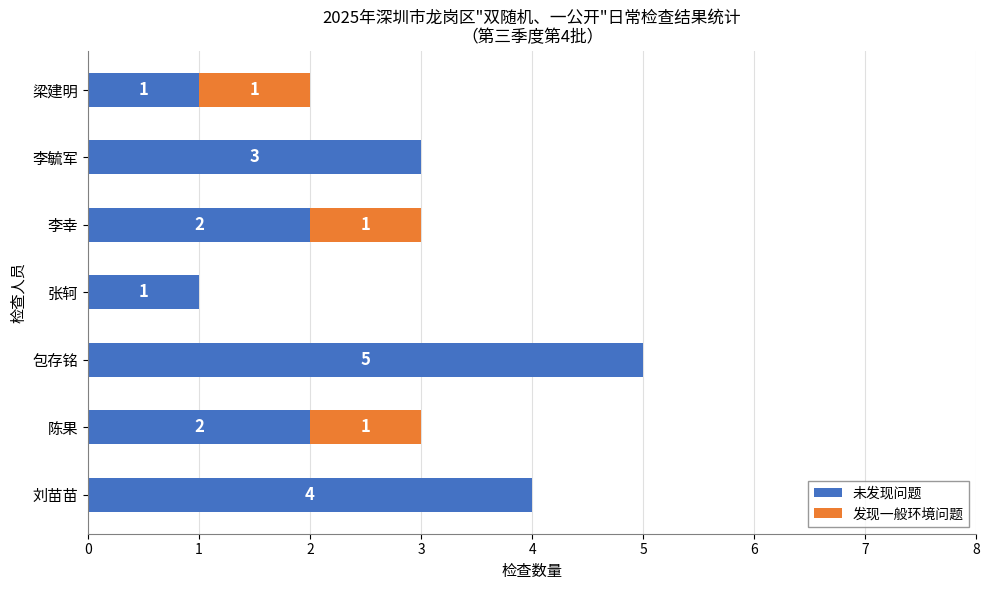

What is the sum of all 未发现问题 values?

18